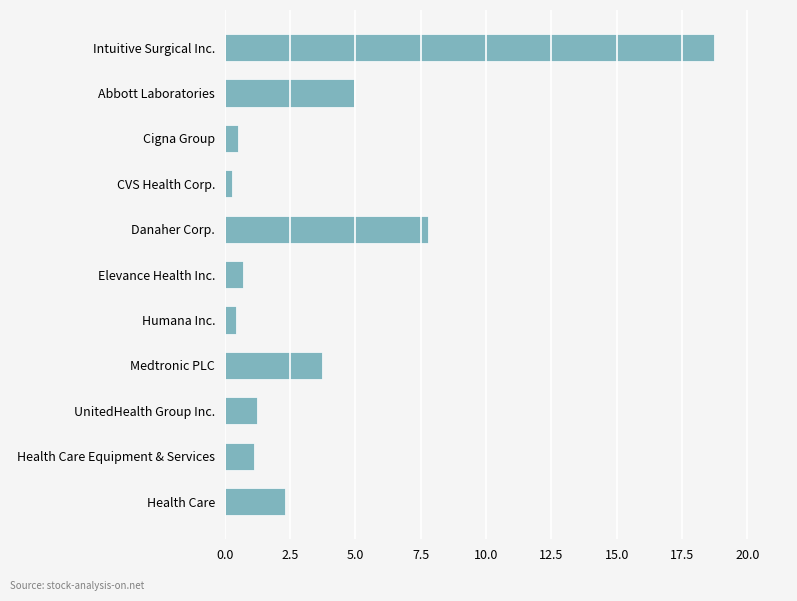

True or false: the data shows 0.7 at Elevance Health Inc..

True